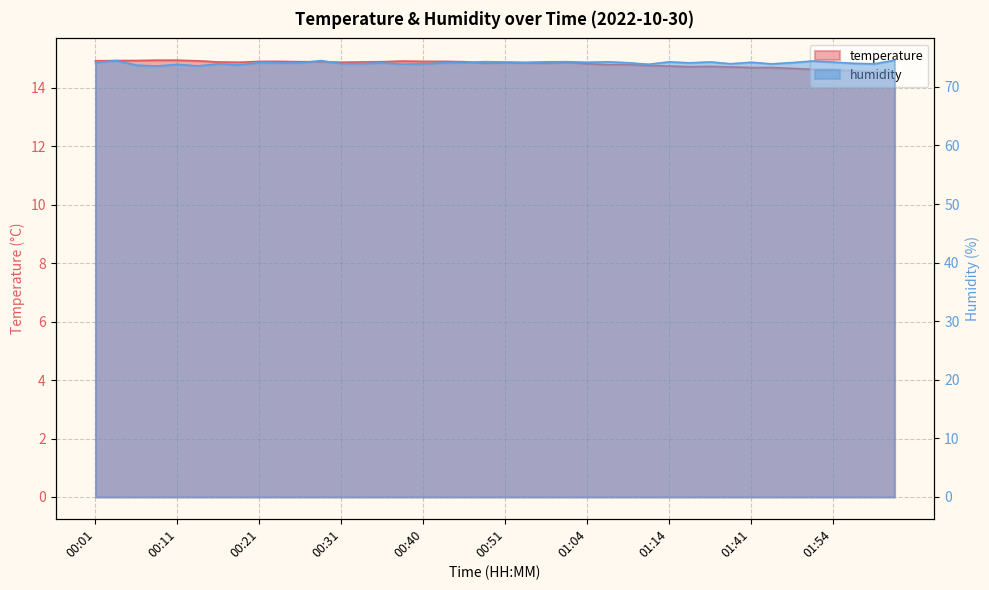

Count the number of categories in the chart.

40